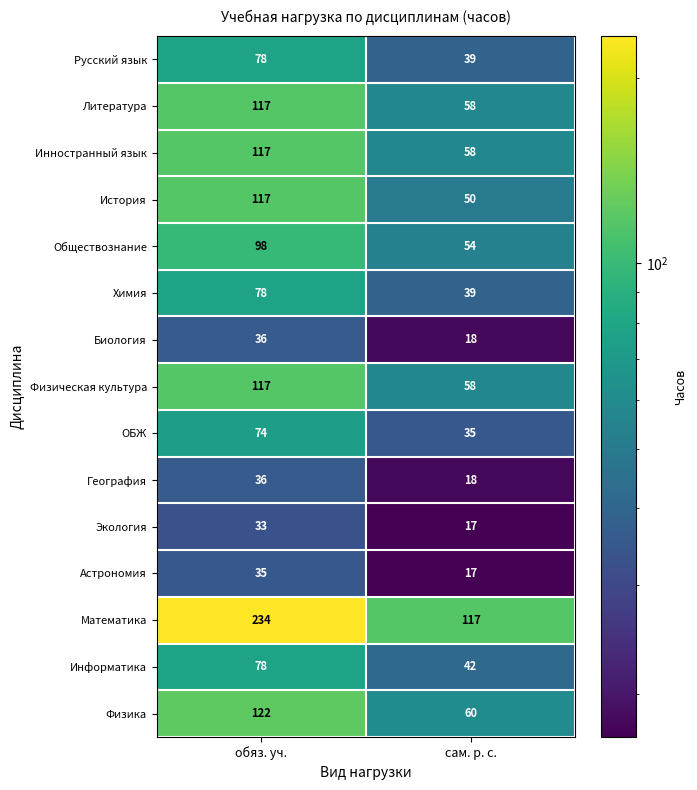

Where is Химия nearest to the value 58?

сам. р. с.